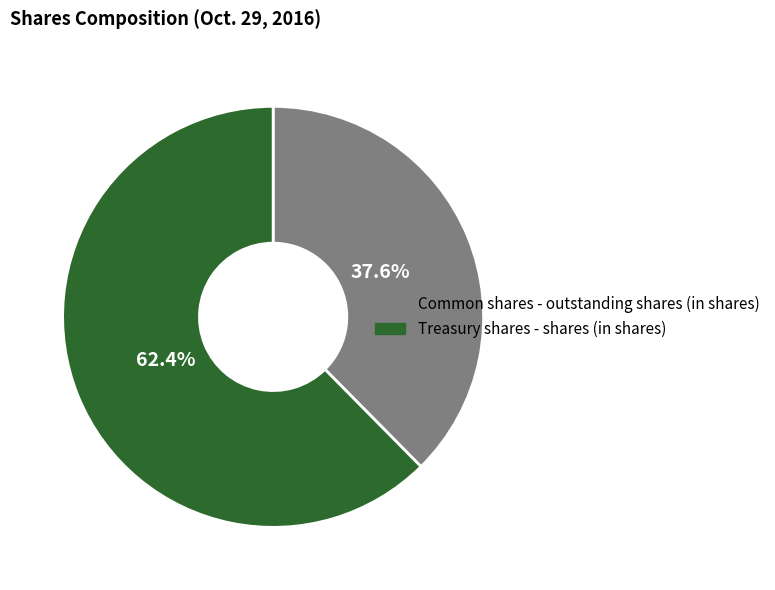

To the nearest percent, what is the average slice percentage?

50%